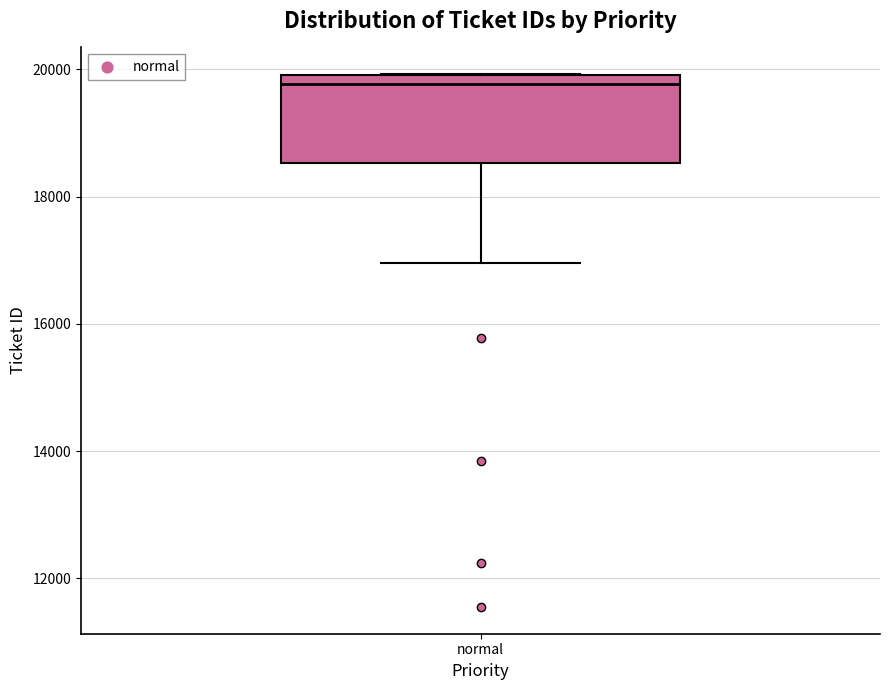

Read this box plot against the y-axis: the position of the median line, the range covered by the box, and the ends of both whiskers. The values are not printed on the chart, so give them approximately, as read against the axis.

median 19800, box 18600 to 20000, whiskers 17000 to 20000